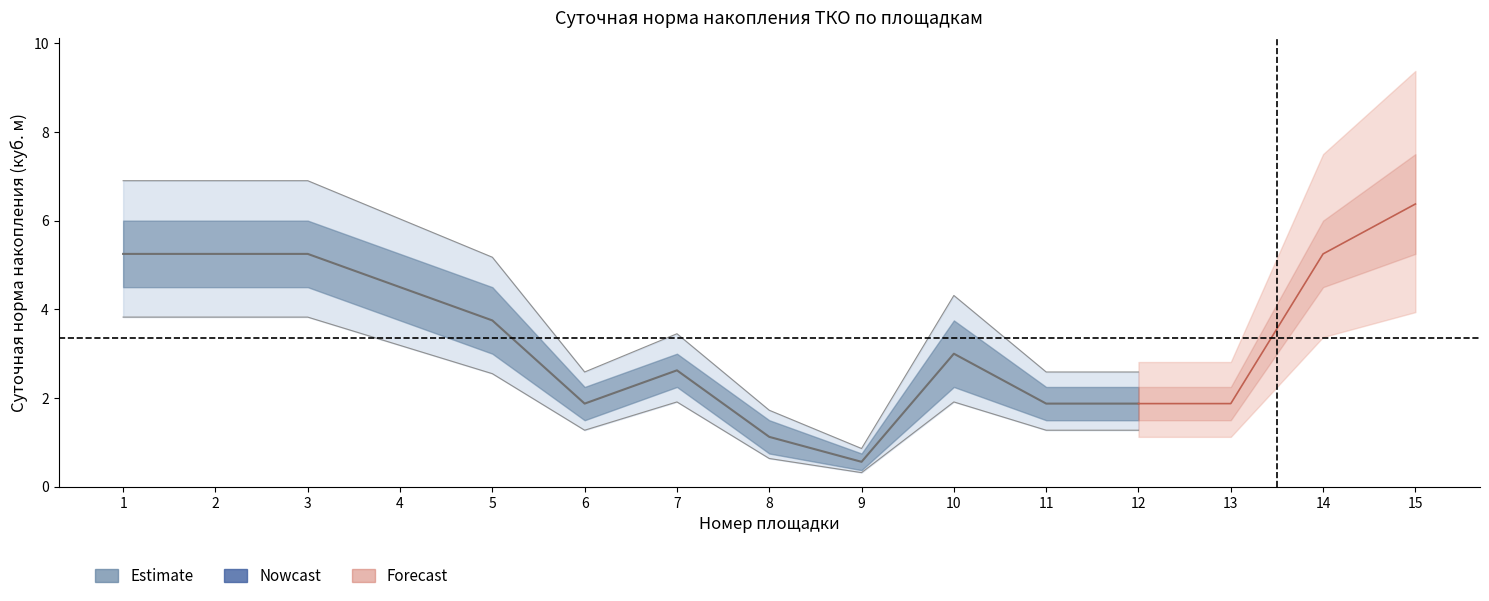

The value of daily_norm_upper at 5 is 1.7. True or false?

False